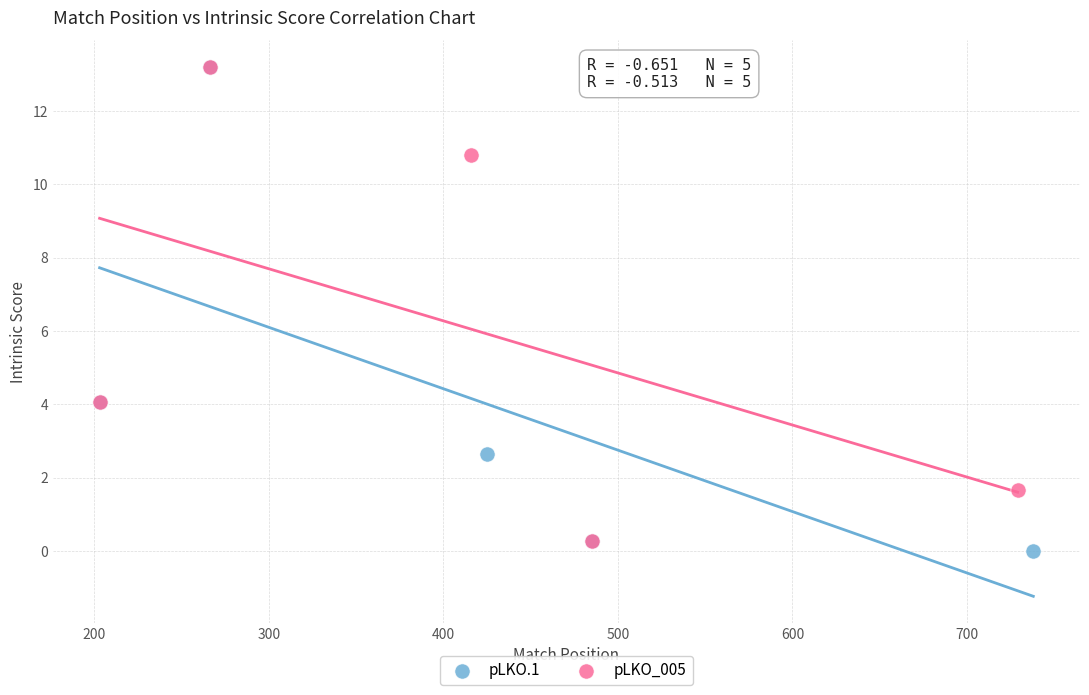

Which series has the widest spread of Y values?

pLKO.1